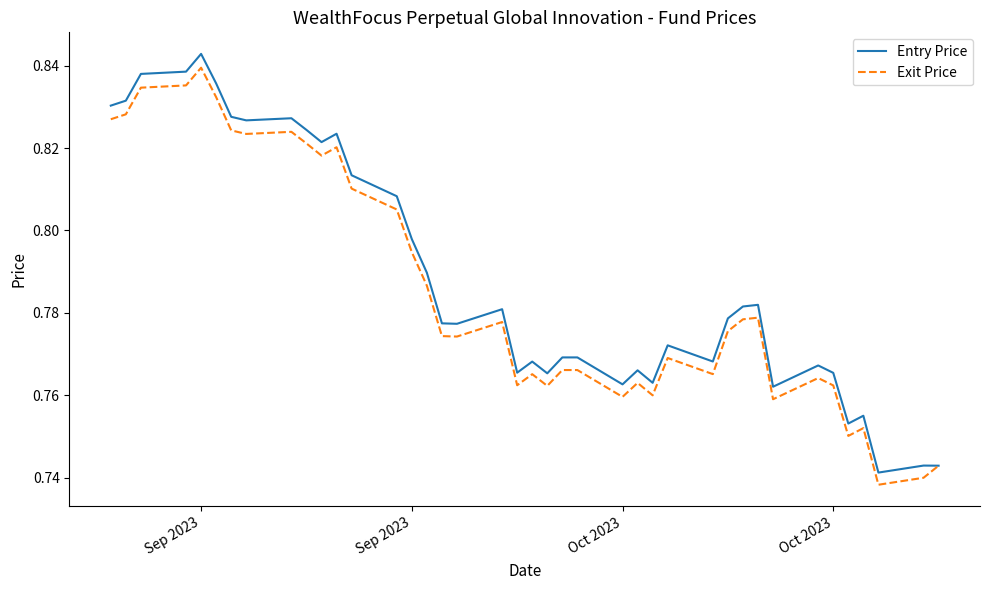

What is the difference between the maximum and second lowest values in the Entry Price series?

0.1